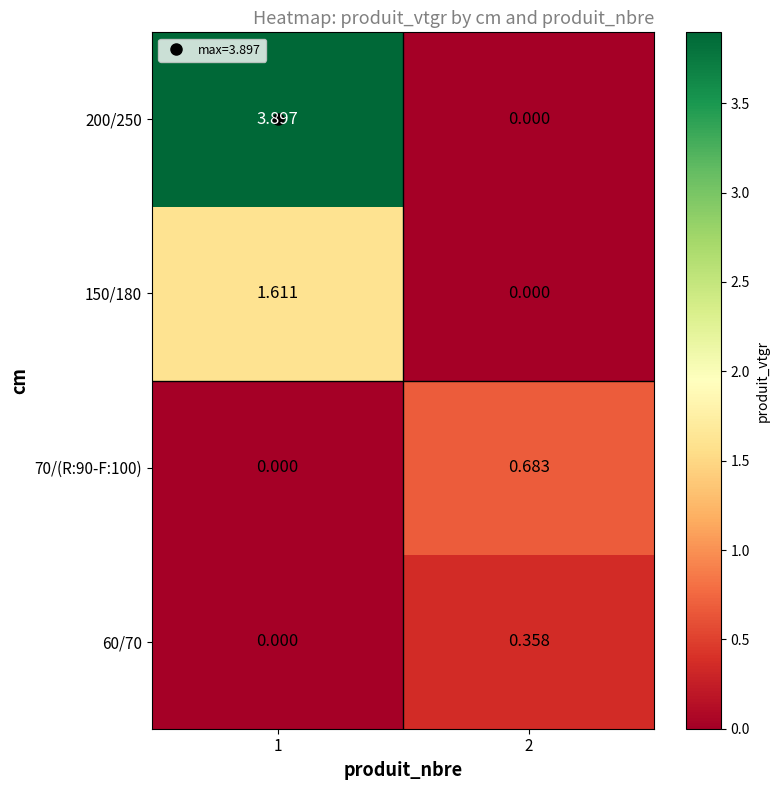

Is the value of 200/250 at 1 greater than the value of 70/(R:90-F:100) at 1?

Yes